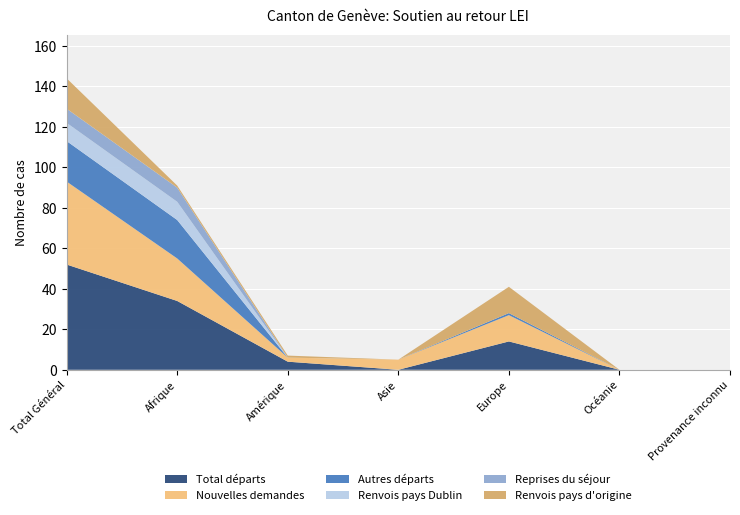

Reading right to left, list all the values displayed in this chart.

Total départs: Provenance inconnu=0	Océanie=0	Europe=14	Asie=0	Amérique=4	Afrique=34	Total Général=52
Nouvelles demandes: Provenance inconnu=0	Océanie=0	Europe=13	Asie=5	Amérique=2	Afrique=21	Total Général=41
Autres départs: Provenance inconnu=0	Océanie=0	Europe=1	Asie=0	Amérique=0	Afrique=19	Total Général=20
Renvois pays Dublin: Provenance inconnu=0	Océanie=0	Europe=0	Asie=0	Amérique=0	Afrique=9	Total Général=9
Reprises du séjour: Provenance inconnu=0	Océanie=0	Europe=0	Asie=0	Amérique=0	Afrique=7	Total Général=7
Renvois pays d'origine: Provenance inconnu=0	Océanie=0	Europe=13	Asie=0	Amérique=1	Afrique=1	Total Général=15